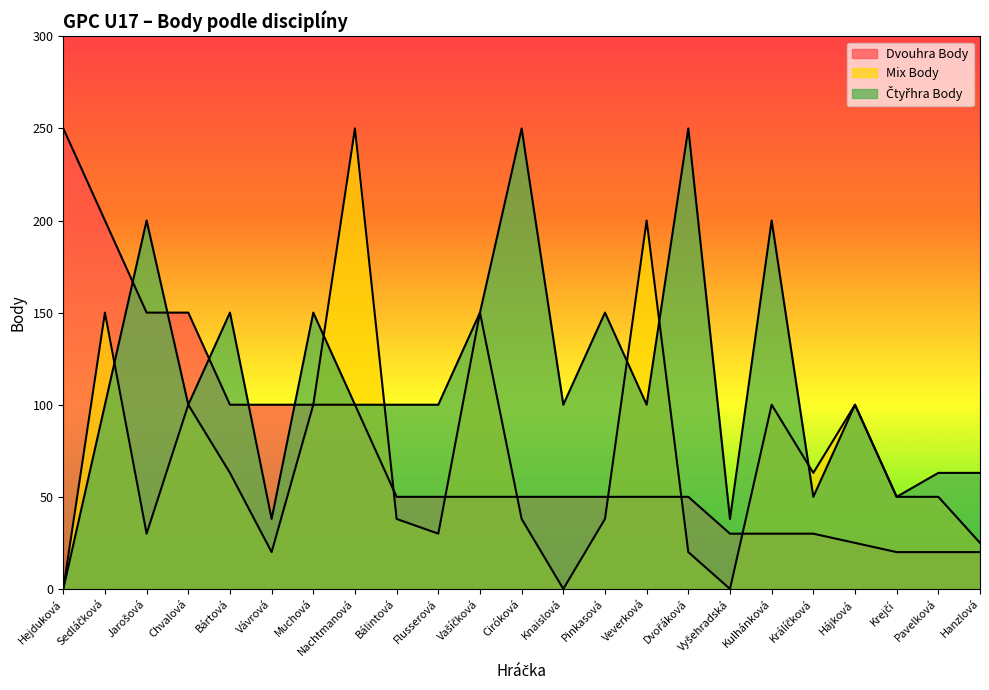

At which category is the sum across all series the highest?

Sedláčková